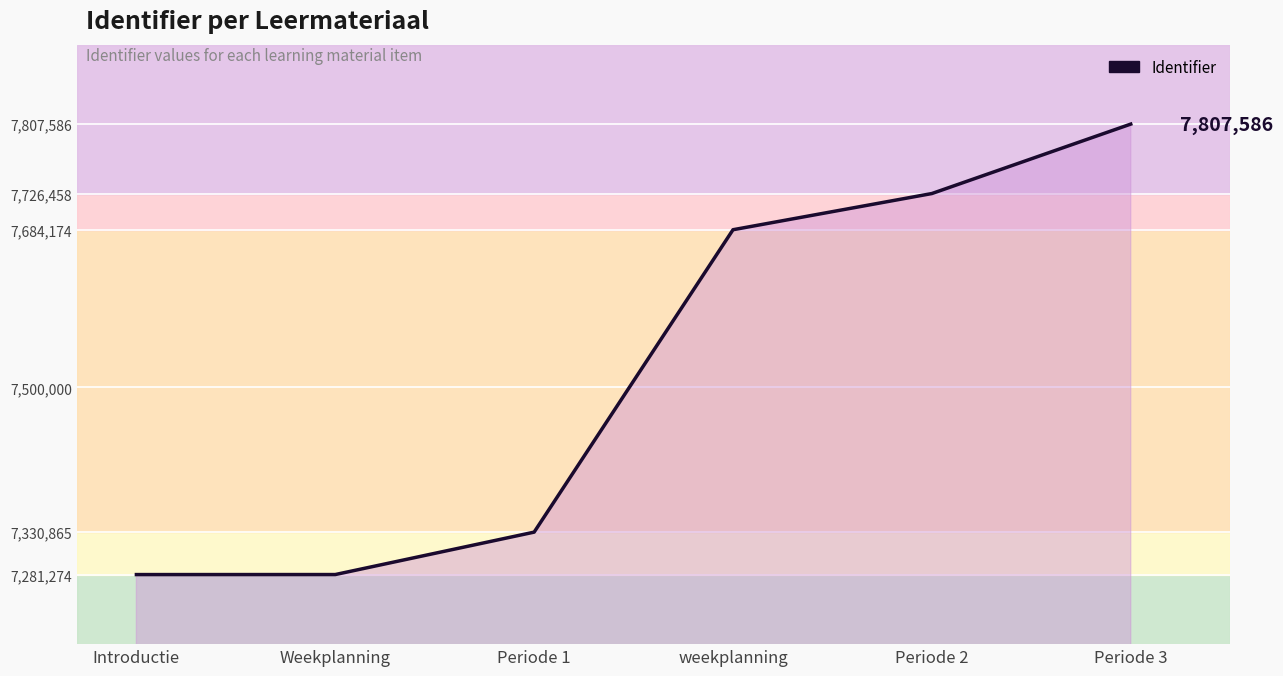

What is the minimum value shown in the chart?

7281274